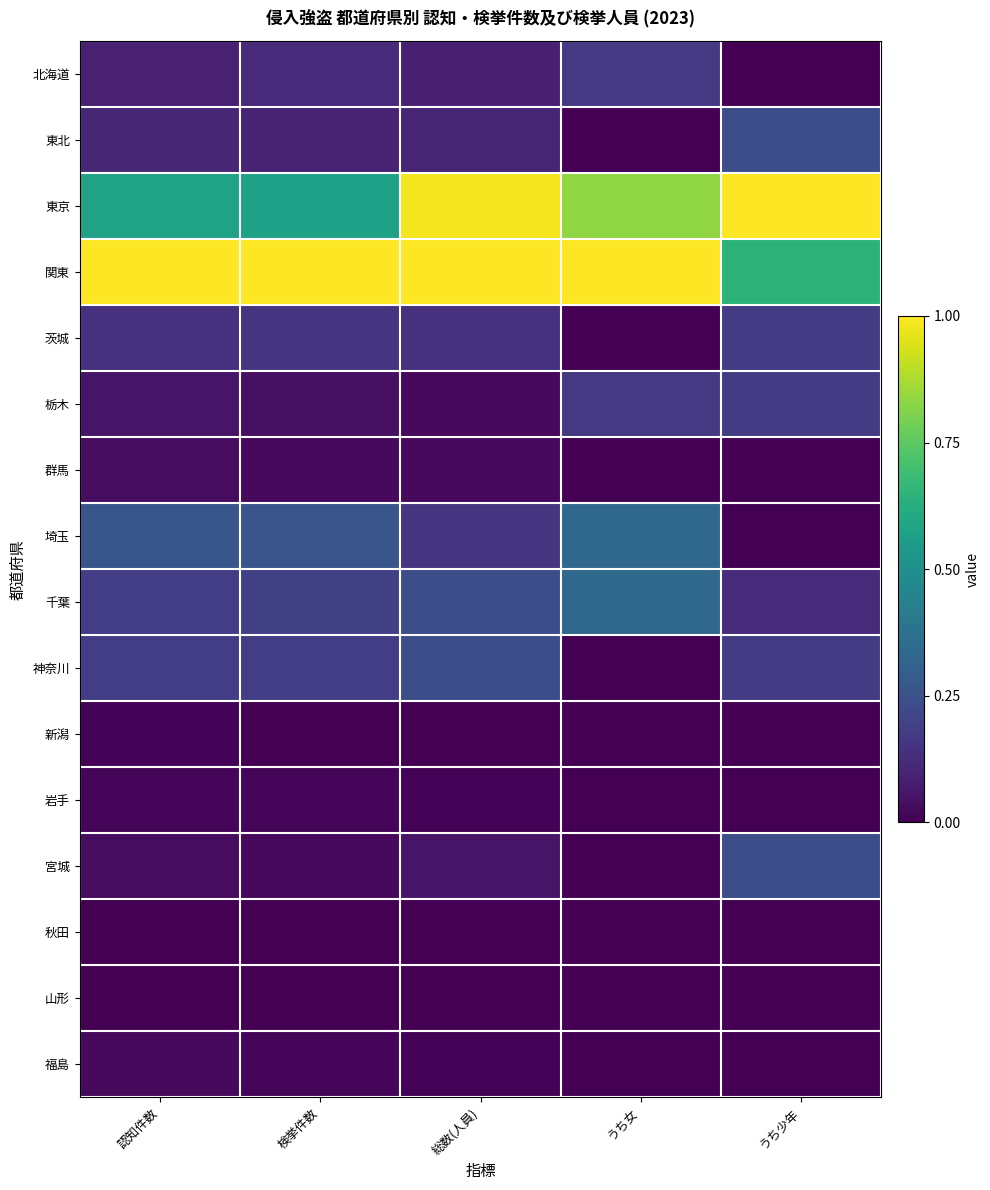

Reading left to right, list all the values displayed in this chart.

北海道: 認知件数=0.1	検挙件数=0.1	総数(人員)=0.1	うち女=0.2	うち少年=0.0
東北: 認知件数=0.1	検挙件数=0.1	総数(人員)=0.1	うち女=0.0	うち少年=0.2
東京: 認知件数=0.6	検挙件数=0.6	総数(人員)=1.0	うち女=0.8	うち少年=1.0
関東: 認知件数=1.0	検挙件数=1.0	総数(人員)=1.0	うち女=1.0	うち少年=0.6
茨城: 認知件数=0.1	検挙件数=0.2	総数(人員)=0.1	うち女=0.0	うち少年=0.2
栃木: 認知件数=0.1	検挙件数=0.0	総数(人員)=0.0	うち女=0.2	うち少年=0.2
群馬: 認知件数=0.0	検挙件数=0.0	総数(人員)=0.0	うち女=0.0	うち少年=0.0
埼玉: 認知件数=0.3	検挙件数=0.3	総数(人員)=0.2	うち女=0.3	うち少年=0.0
千葉: 認知件数=0.2	検挙件数=0.2	総数(人員)=0.2	うち女=0.3	うち少年=0.1
神奈川: 認知件数=0.2	検挙件数=0.2	総数(人員)=0.2	うち女=0.0	うち少年=0.2
新潟: 認知件数=0.0	検挙件数=0.0	総数(人員)=0.0	うち女=0.0	うち少年=0.0
岩手: 認知件数=0.0	検挙件数=0.0	総数(人員)=0.0	うち女=0.0	うち少年=0.0
宮城: 認知件数=0.0	検挙件数=0.0	総数(人員)=0.1	うち女=0.0	うち少年=0.2
秋田: 認知件数=0.0	検挙件数=0.0	総数(人員)=0.0	うち女=0.0	うち少年=0.0
山形: 認知件数=0.0	検挙件数=0.0	総数(人員)=0.0	うち女=0.0	うち少年=0.0
福島: 認知件数=0.0	検挙件数=0.0	総数(人員)=0.0	うち女=0.0	うち少年=0.0